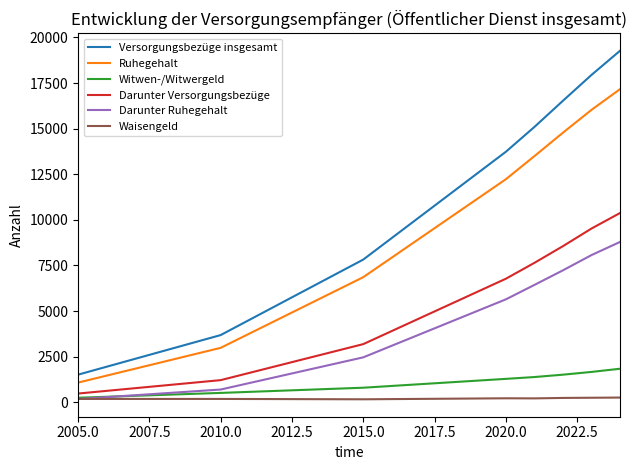

Which series has the largest range (max minus min)?

Versorgungsbezüge insgesamt